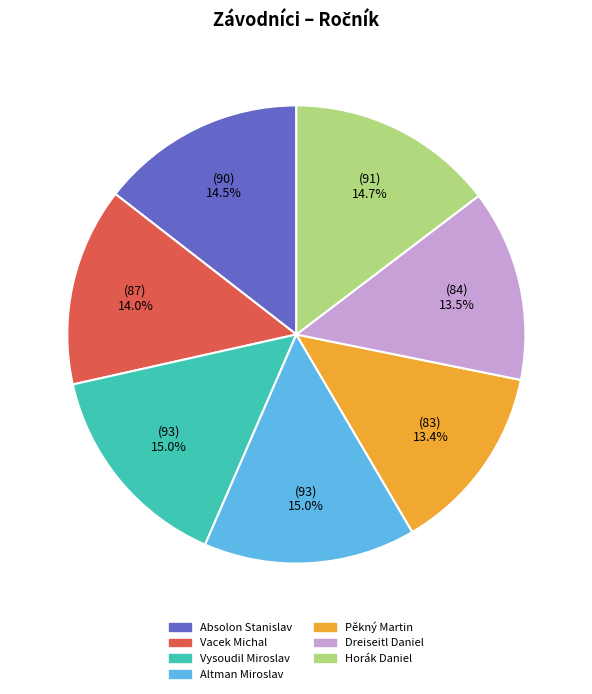

Is it true that Vacek Michal is 19% of the pie?

False